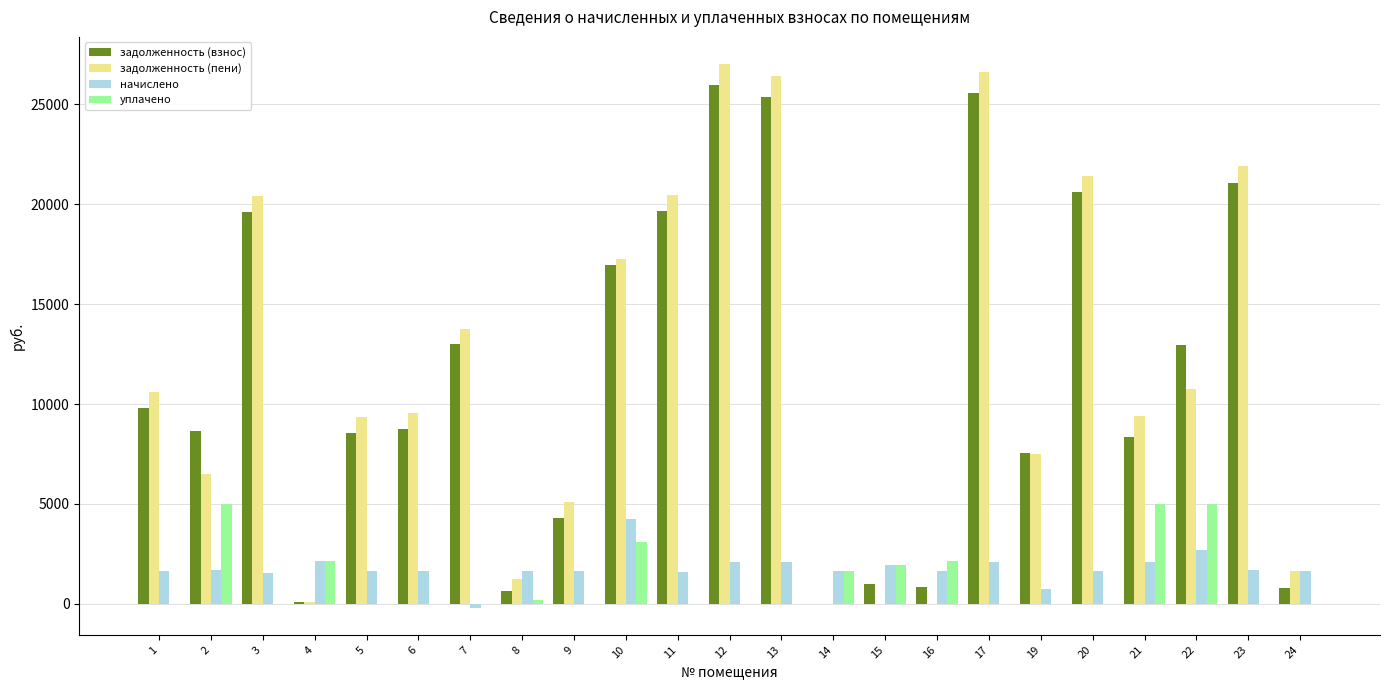

What is the sum of the задолженность (пени) values at 7 and 12?

40761.3